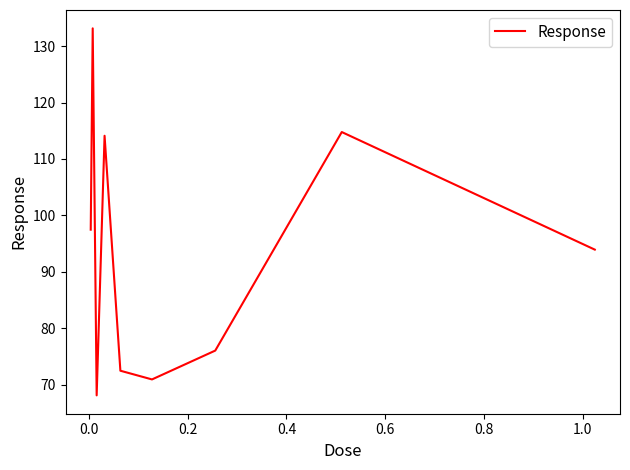

What is the difference between the second highest and second lowest values?

43.8